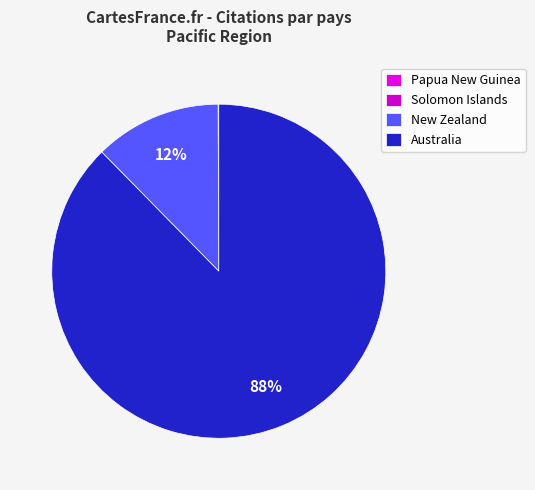

True or false: Solomon Islands accounts for 0% of the total.

True